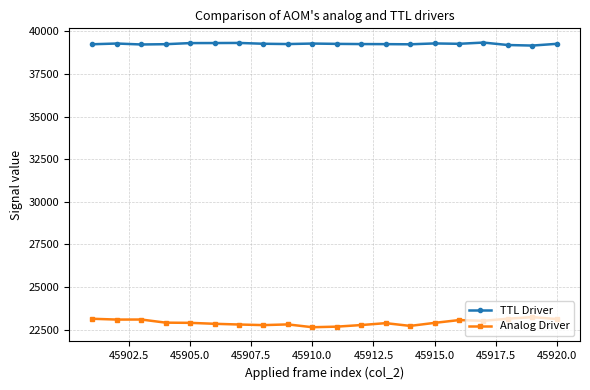

Rank the series by their average value, from highest to lowest.

TTL Driver, Analog Driver